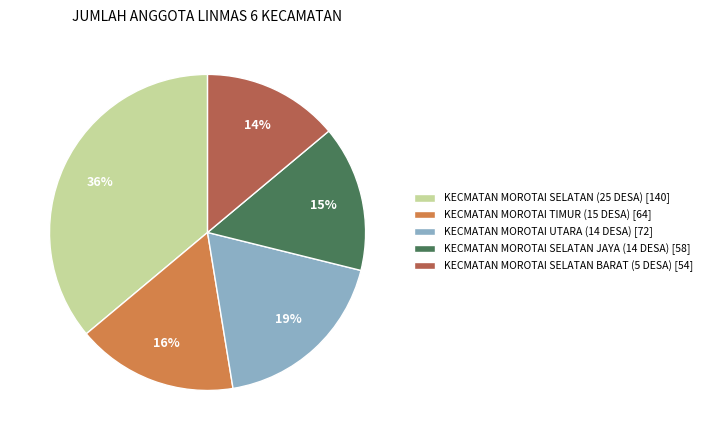

Combined, do KECMATAN MOROTAI SELATAN JAYA (14 DESA) [58] and KECMATAN MOROTAI SELATAN BARAT (5 DESA) [54] account for over 50%?

No